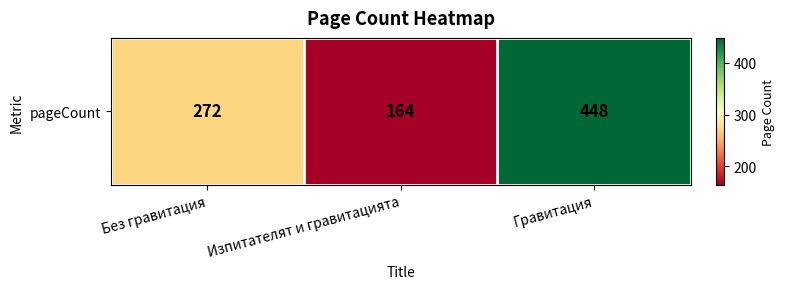

What is the greatest value displayed?

448